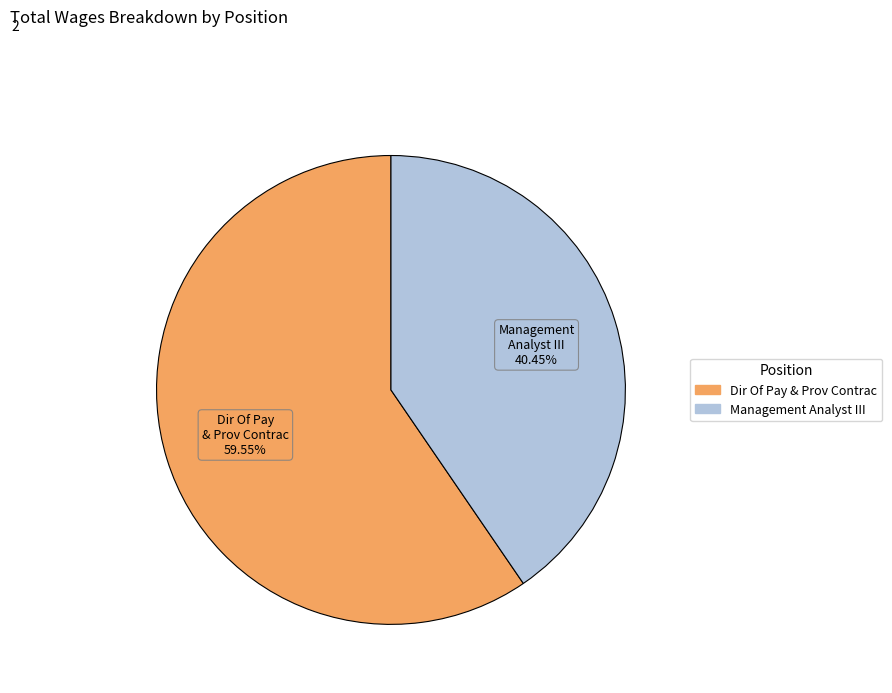

The Dir Of Pay & Prov Contrac slice represents 60% of the pie. True or false?

True